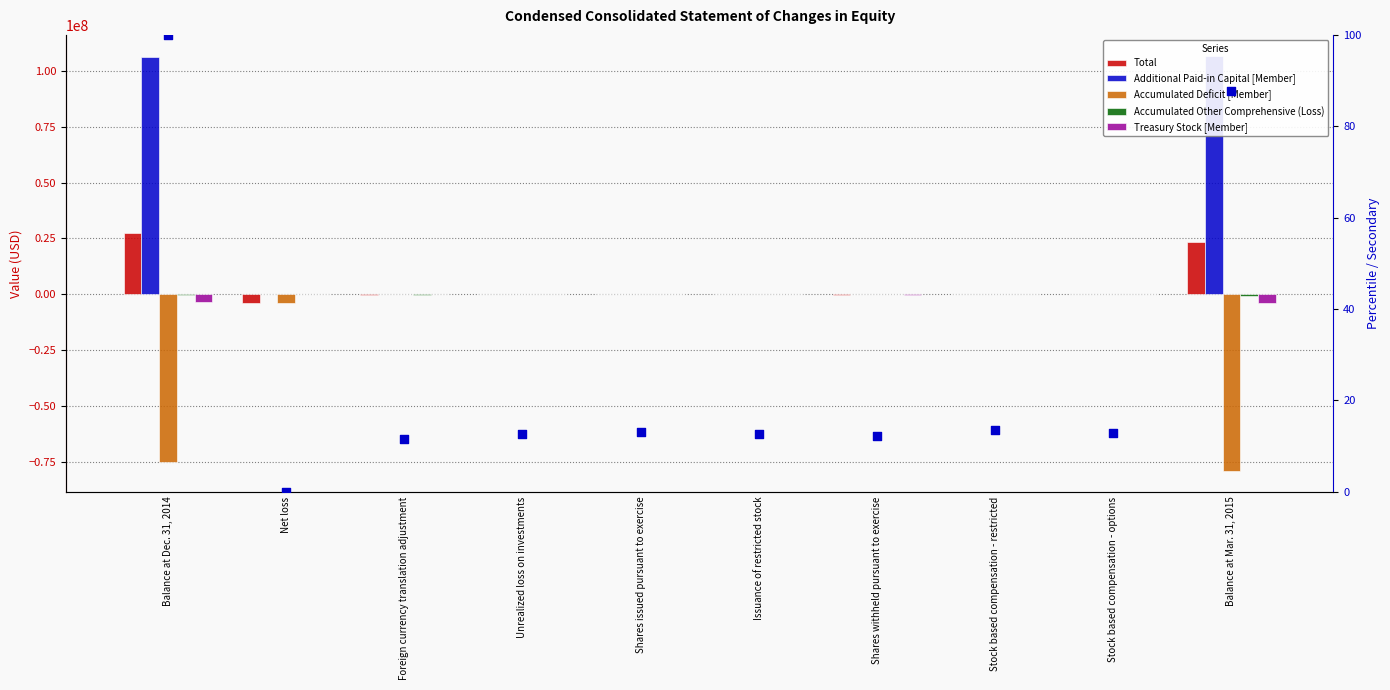

Which series contains the highest Y value?

Additional Paid-in Capital [Member]